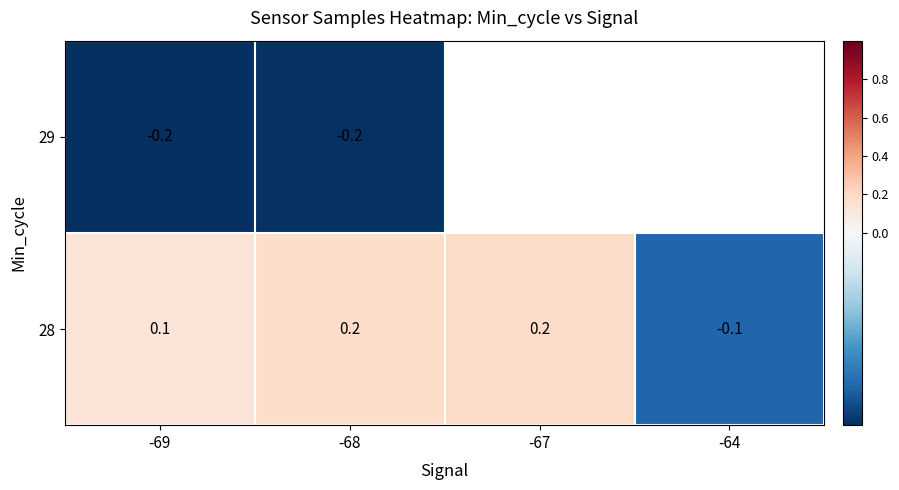

Where does the 28 series first go above 0?

-69